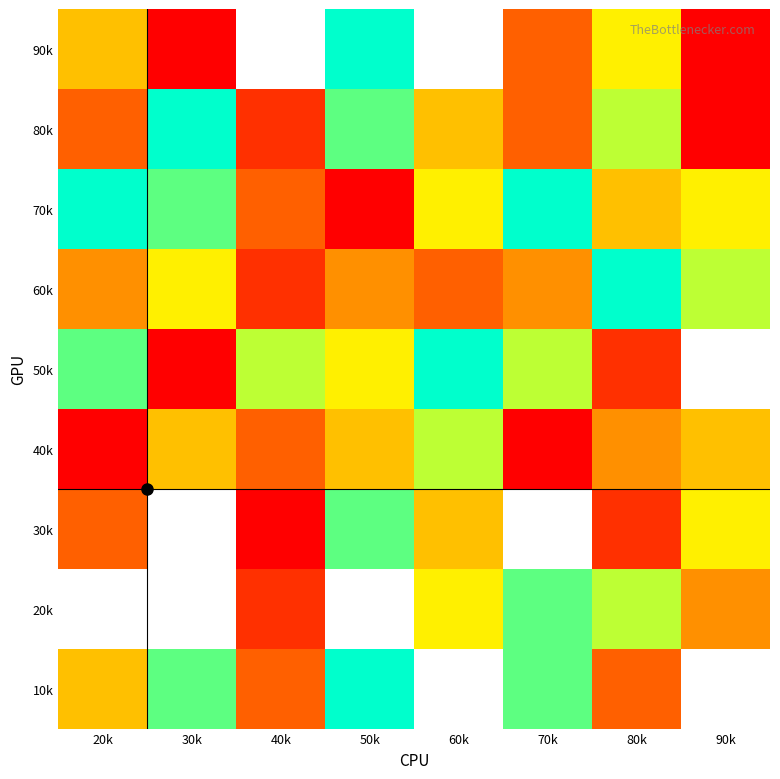

How many series are shown in this chart?

9